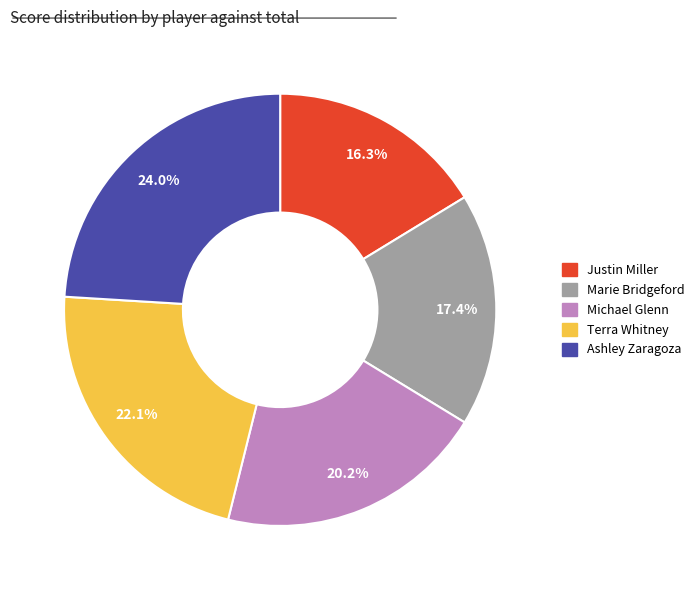

To the nearest percent, what is the average slice percentage?

20%